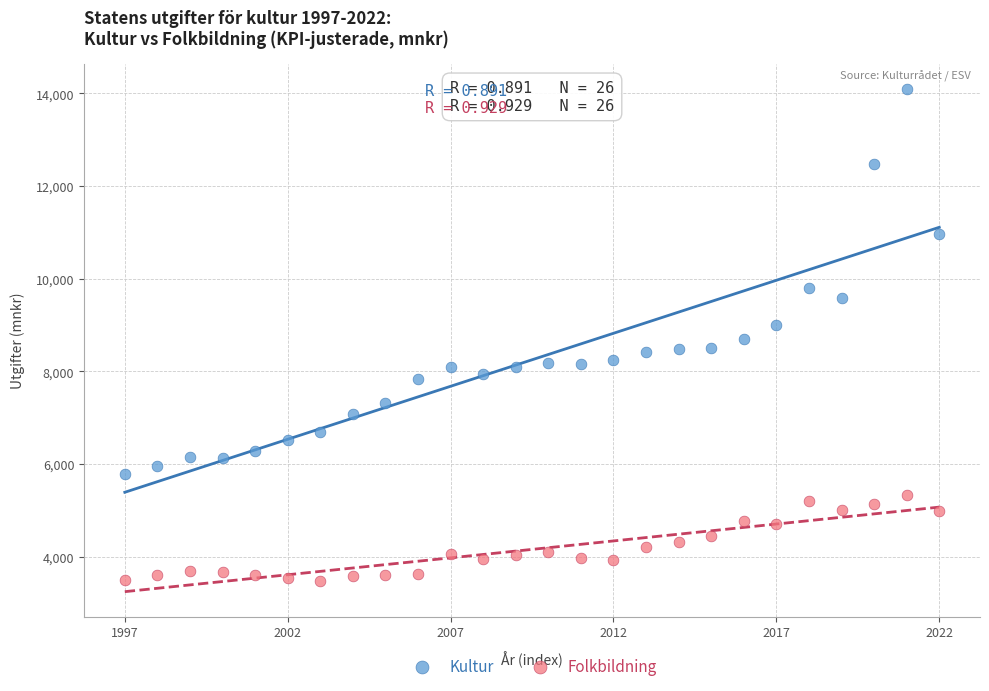

Which series contains the lowest Y value?

Folkbildning